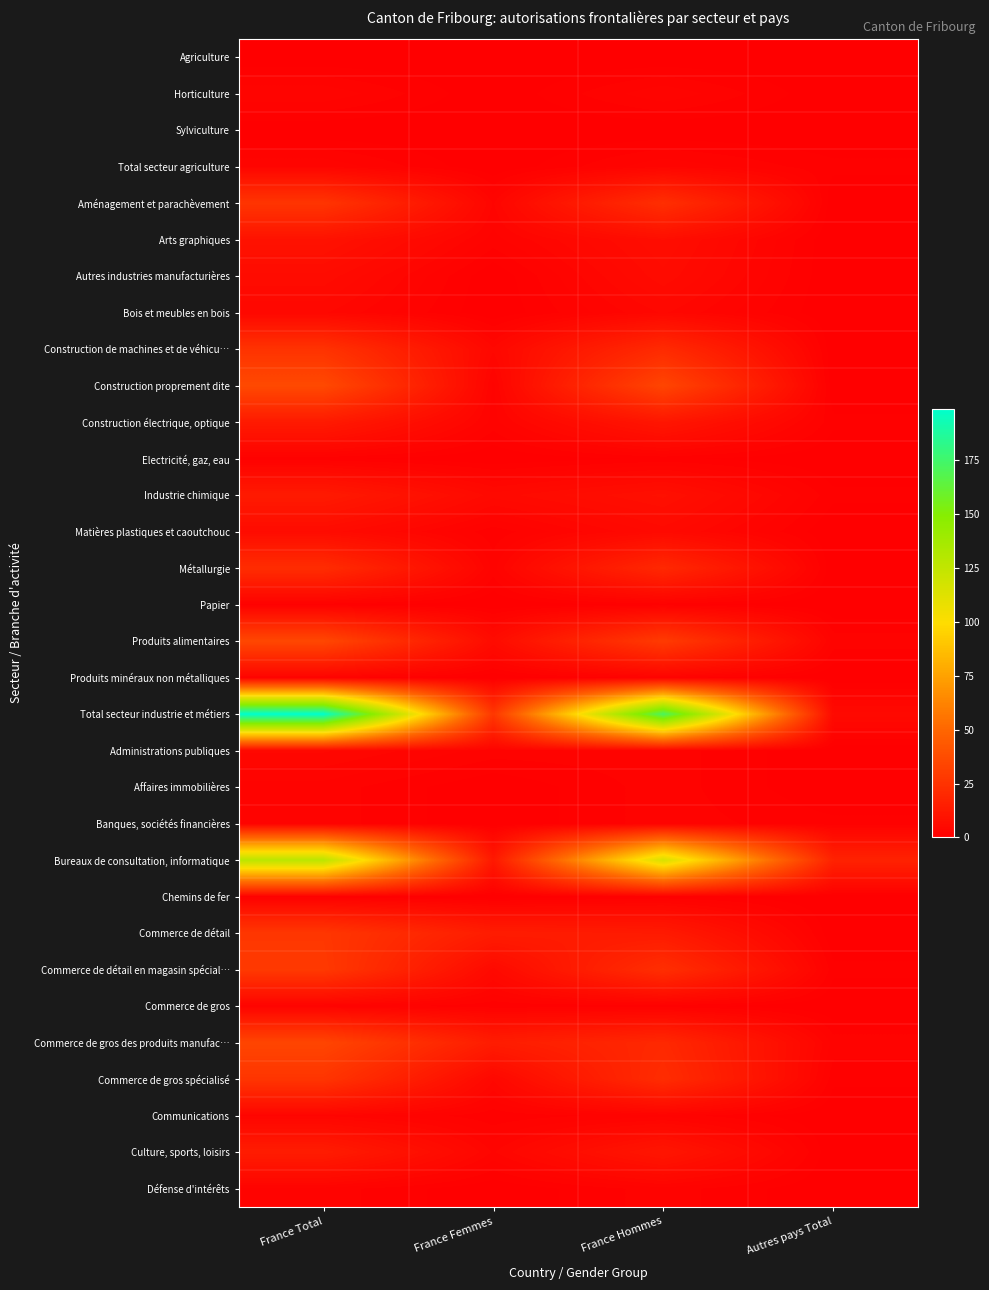

Reading left to right, extract all data points from this chart.

Agriculture: France Total=0	France Femmes=0	France Hommes=0	Autres pays Total=0
Horticulture: France Total=3	France Femmes=0	France Hommes=3	Autres pays Total=0
Sylviculture: France Total=0	France Femmes=0	France Hommes=0	Autres pays Total=0
Total secteur agriculture: France Total=3	France Femmes=0	France Hommes=3	Autres pays Total=1
Aménagement et parachèvement: France Total=26	France Femmes=3	France Hommes=23	Autres pays Total=0
Arts graphiques: France Total=9	France Femmes=2	France Hommes=7	Autres pays Total=0
Autres industries manufacturières: France Total=6	France Femmes=0	France Hommes=6	Autres pays Total=0
Bois et meubles en bois: France Total=4	France Femmes=0	France Hommes=4	Autres pays Total=0
Construction de machines et de véhicu…: France Total=25	France Femmes=4	France Hommes=21	Autres pays Total=0
Construction proprement dite: France Total=36	France Femmes=2	France Hommes=34	Autres pays Total=0
Construction électrique, optique: France Total=13	France Femmes=2	France Hommes=11	Autres pays Total=1
Electricité, gaz, eau: France Total=1	France Femmes=0	France Hommes=1	Autres pays Total=0
Industrie chimique: France Total=13	France Femmes=5	France Hommes=8	Autres pays Total=1
Matières plastiques et caoutchouc: France Total=6	France Femmes=1	France Hommes=5	Autres pays Total=0
Métallurgie: France Total=22	France Femmes=2	France Hommes=20	Autres pays Total=0
Papier: France Total=1	France Femmes=0	France Hommes=1	Autres pays Total=0
Produits alimentaires: France Total=35	France Femmes=6	France Hommes=29	Autres pays Total=2
Produits minéraux non métalliques: France Total=2	France Femmes=0	France Hommes=2	Autres pays Total=0
Total secteur industrie et métiers: France Total=199	France Femmes=27	France Hommes=172	Autres pays Total=5
Administrations publiques: France Total=4	France Femmes=2	France Hommes=2	Autres pays Total=0
Affaires immobilières: France Total=2	France Femmes=0	France Hommes=2	Autres pays Total=0
Banques, sociétés financières: France Total=2	France Femmes=0	France Hommes=2	Autres pays Total=1
Bureaux de consultation, informatique: France Total=128	France Femmes=12	France Hommes=116	Autres pays Total=17
Chemins de fer: France Total=1	France Femmes=0	France Hommes=1	Autres pays Total=0
Commerce de détail: France Total=27	France Femmes=14	France Hommes=13	Autres pays Total=0
Commerce de détail en magasin spécial…: France Total=28	France Femmes=5	France Hommes=23	Autres pays Total=1
Commerce de gros: France Total=2	France Femmes=1	France Hommes=1	Autres pays Total=0
Commerce de gros des produits manufac…: France Total=34	France Femmes=14	France Hommes=20	Autres pays Total=2
Commerce de gros spécialisé: France Total=26	France Femmes=4	France Hommes=22	Autres pays Total=1
Communications: France Total=3	France Femmes=1	France Hommes=2	Autres pays Total=0
Culture, sports, loisirs: France Total=14	France Femmes=3	France Hommes=11	Autres pays Total=0
Défense d'intérêts: France Total=2	France Femmes=0	France Hommes=2	Autres pays Total=0